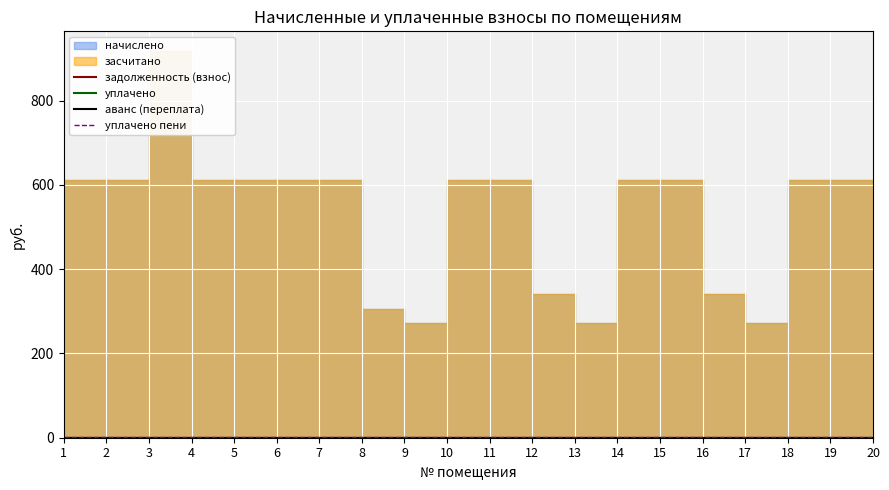

True or false: аванс (переплата) and задолженность (взнос) intersect in this chart.

False